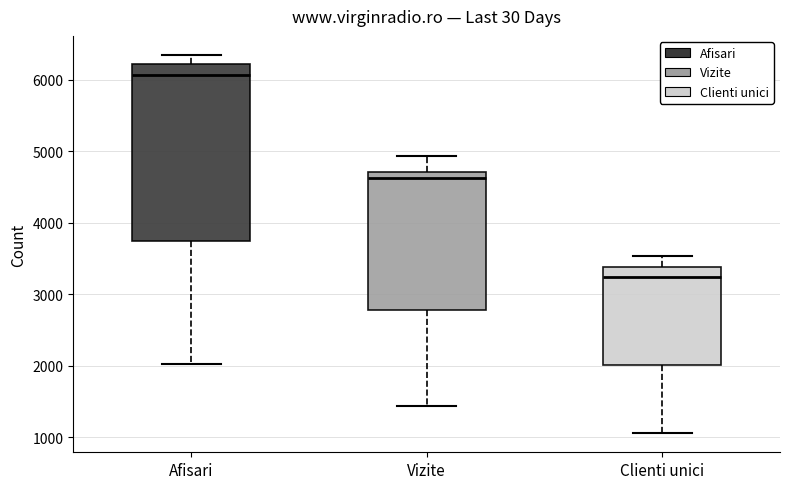

Which box is the tallest, from its lower edge to its upper edge?

Afisari